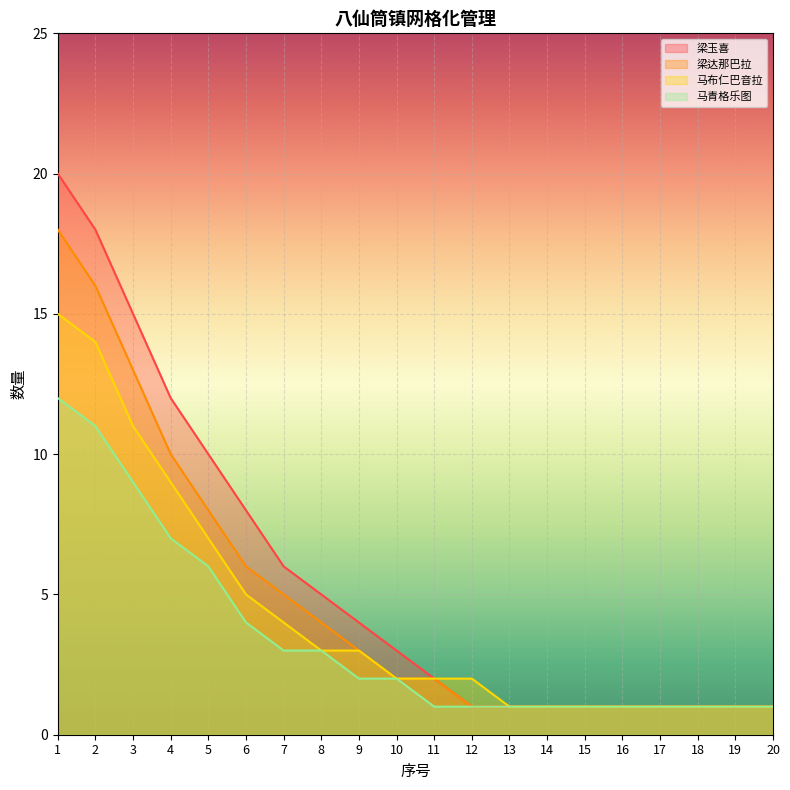

True or false: 梁玉喜 and 梁达那巴拉 cross at least once.

False